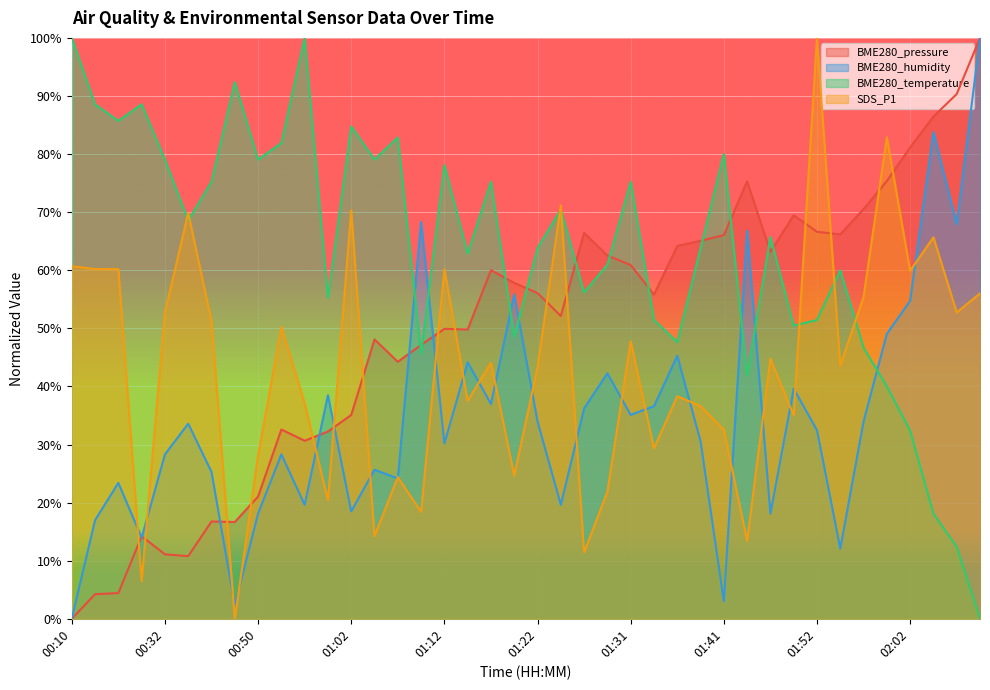

Between which two adjacent categories do BME280_humidity and BME280_pressure first intersect?

00:27 and 00:29